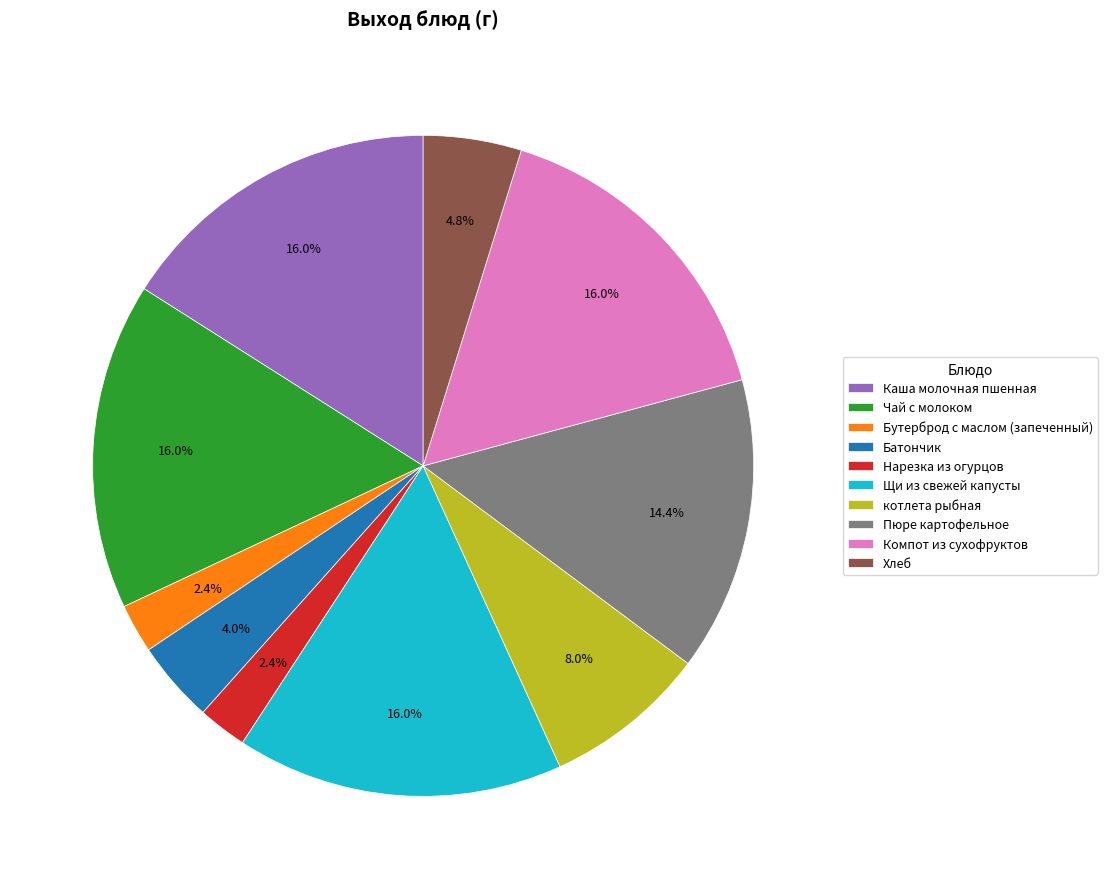

To the nearest percent, what is the combined percentage of котлета рыбная and Каша молочная пшенная?

24%